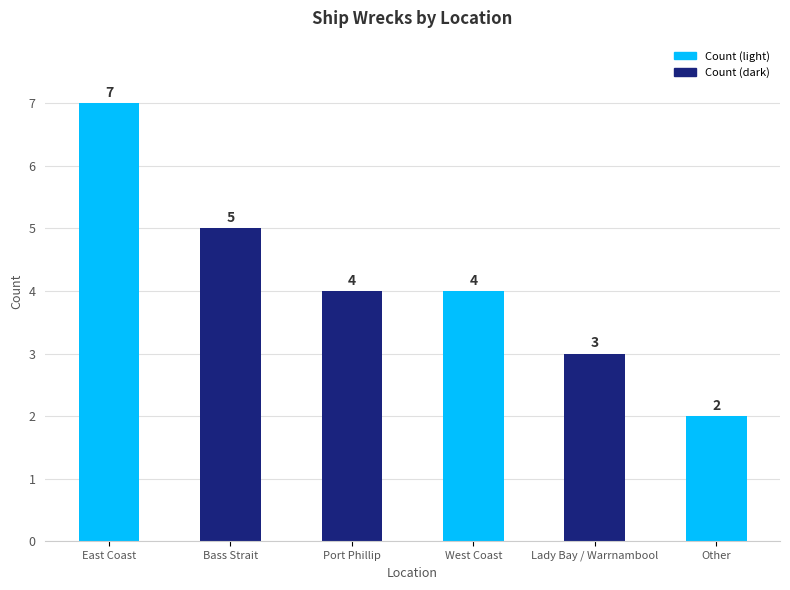

Reading left to right, list all the values displayed in this chart.

7	5	4	4	3	2